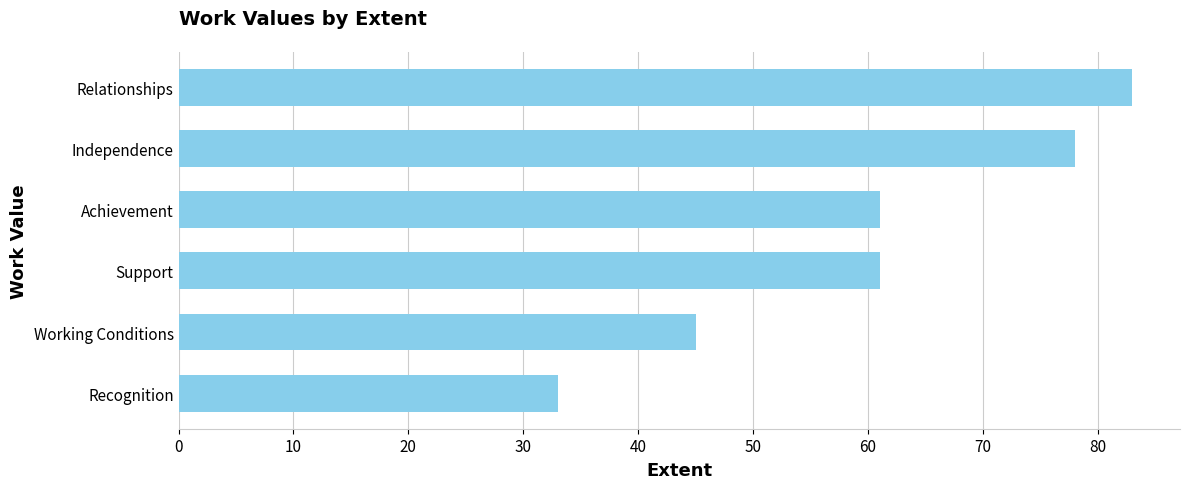

Reading top to bottom, transcribe all the data shown in this chart.

83	78	61	61	45	33